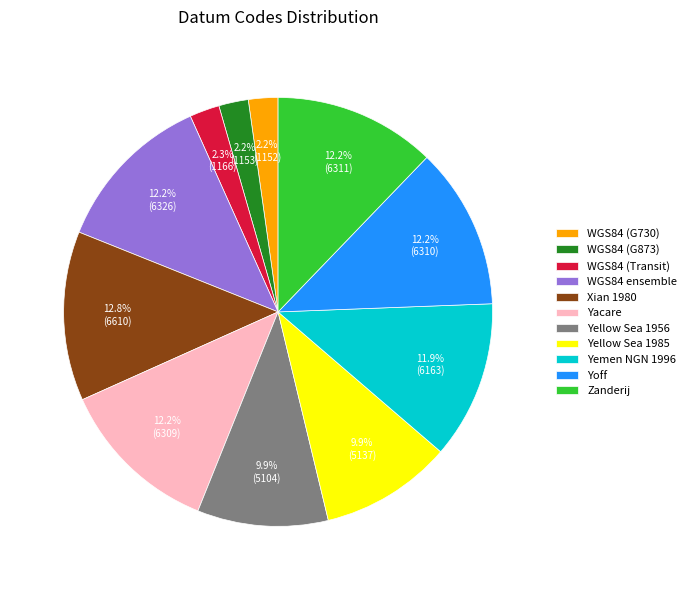

What is the largest slice in the pie chart?

Xian 1980